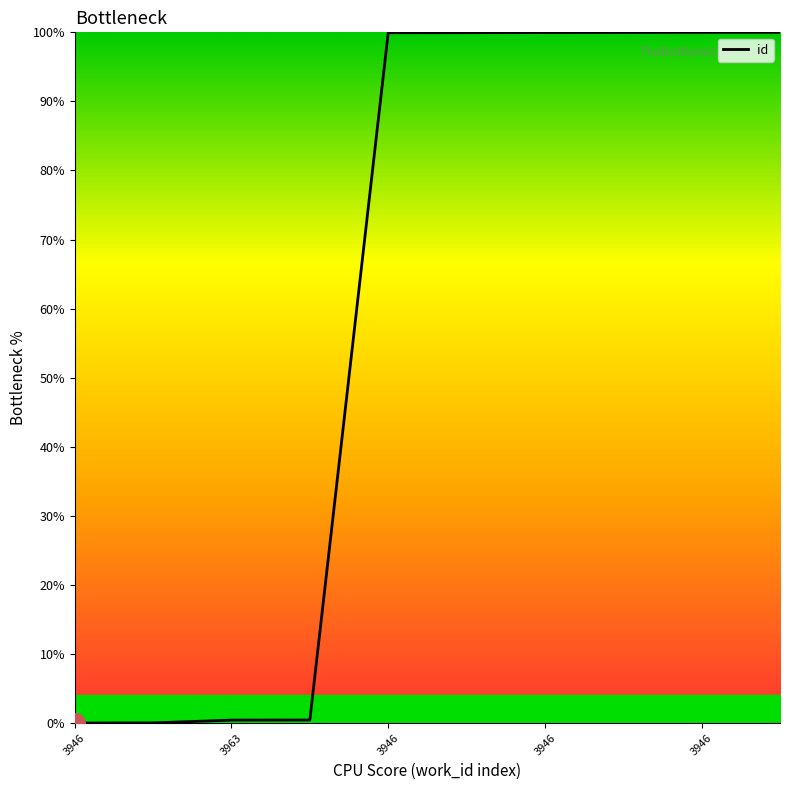

What is the maximum value shown in the chart?

100.0